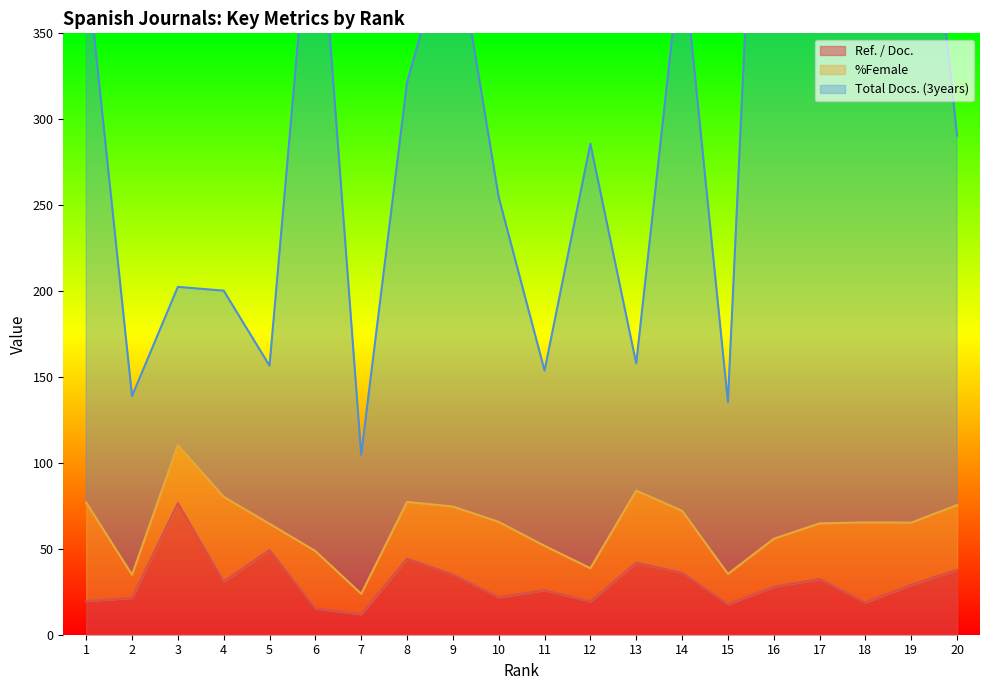

The value of Ref. / Doc. at 12 is 19.4. True or false?

True